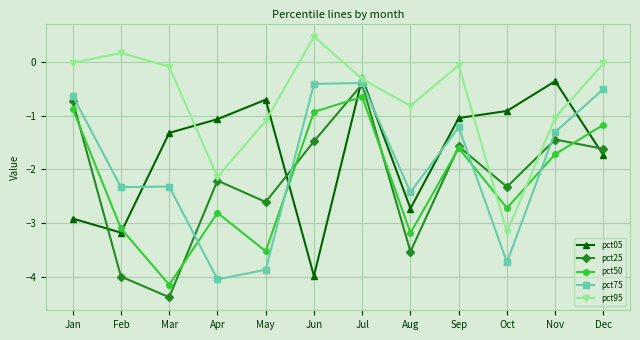

Which series has the largest range (max minus min)?

pct25